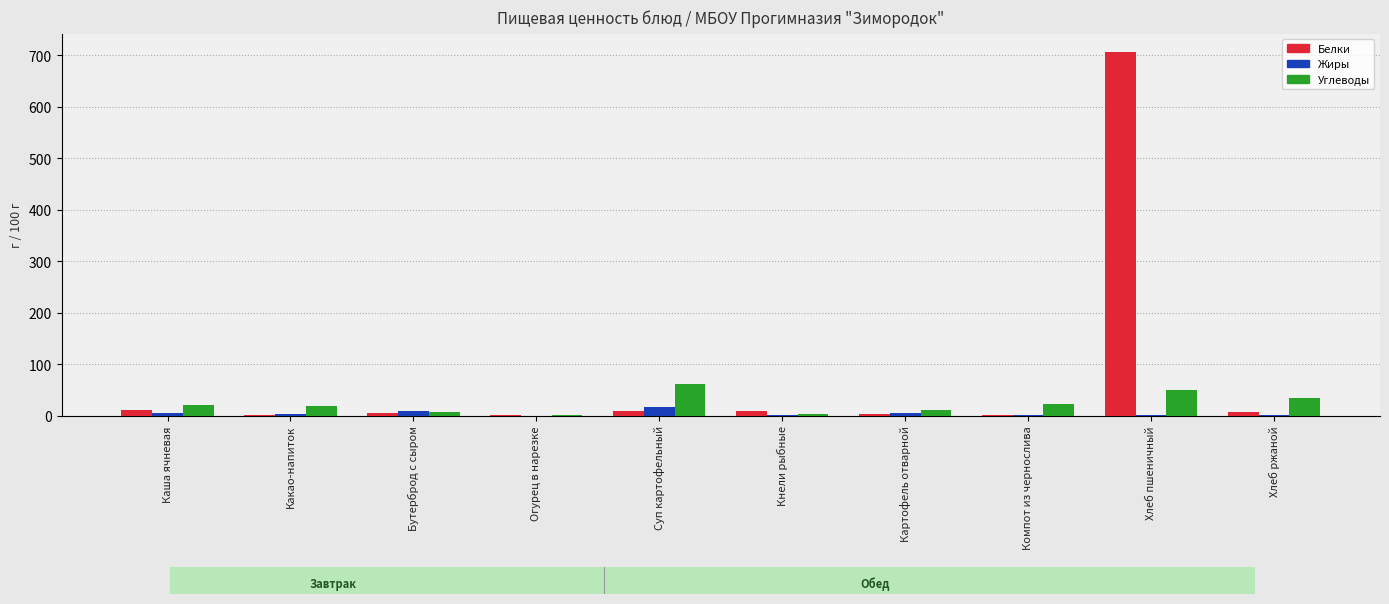

At which category is the sum across all series the highest?

Хлеб пшеничный